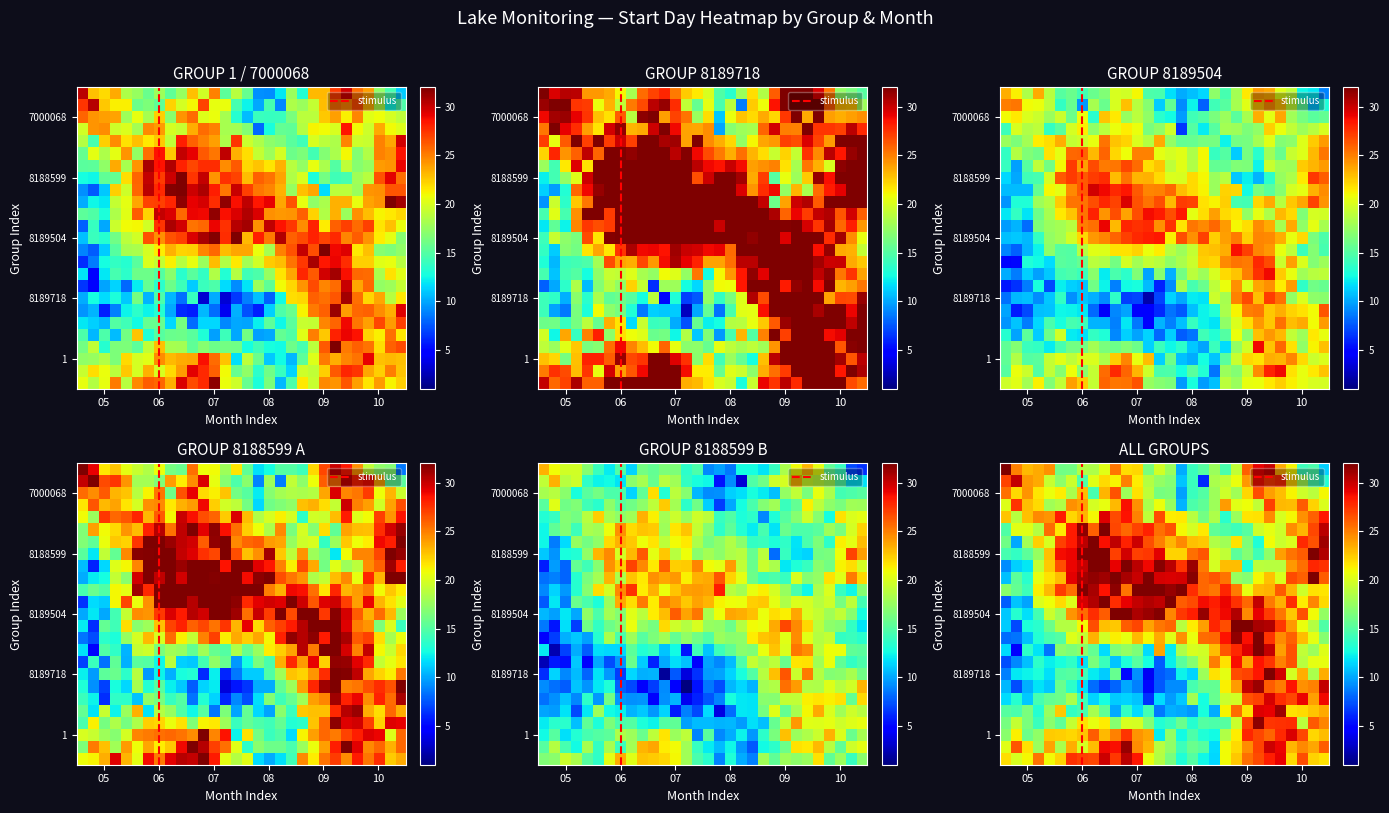

What is the difference between the second highest and minimum values in the 8188599 series?

15